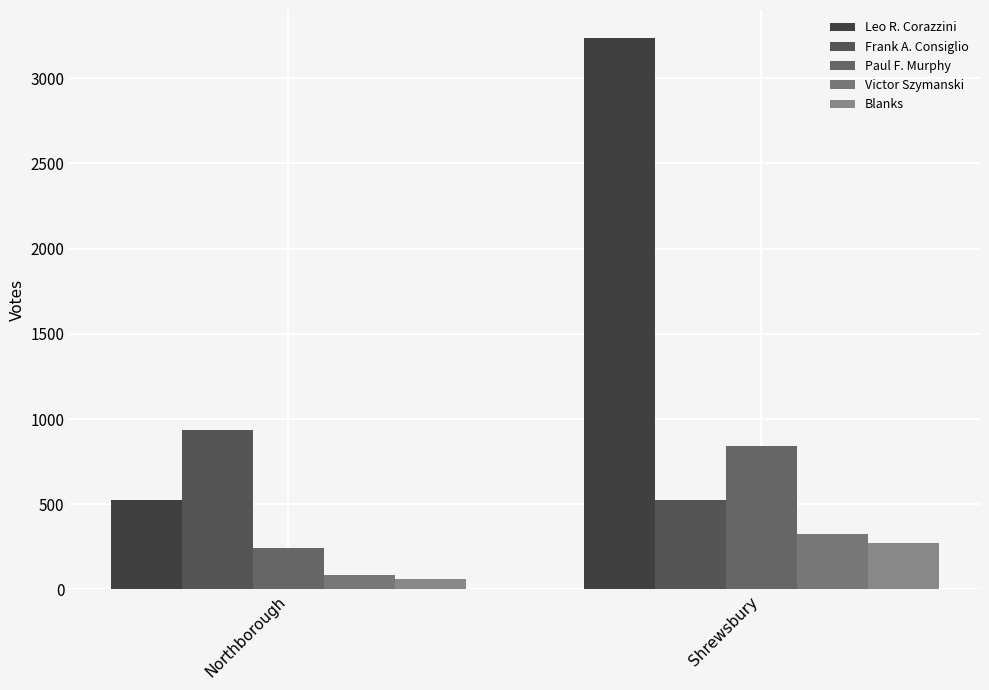

List the series in order of their peak value, lowest first.

Blanks, Victor Szymanski, Paul F. Murphy, Frank A. Consiglio, Leo R. Corazzini